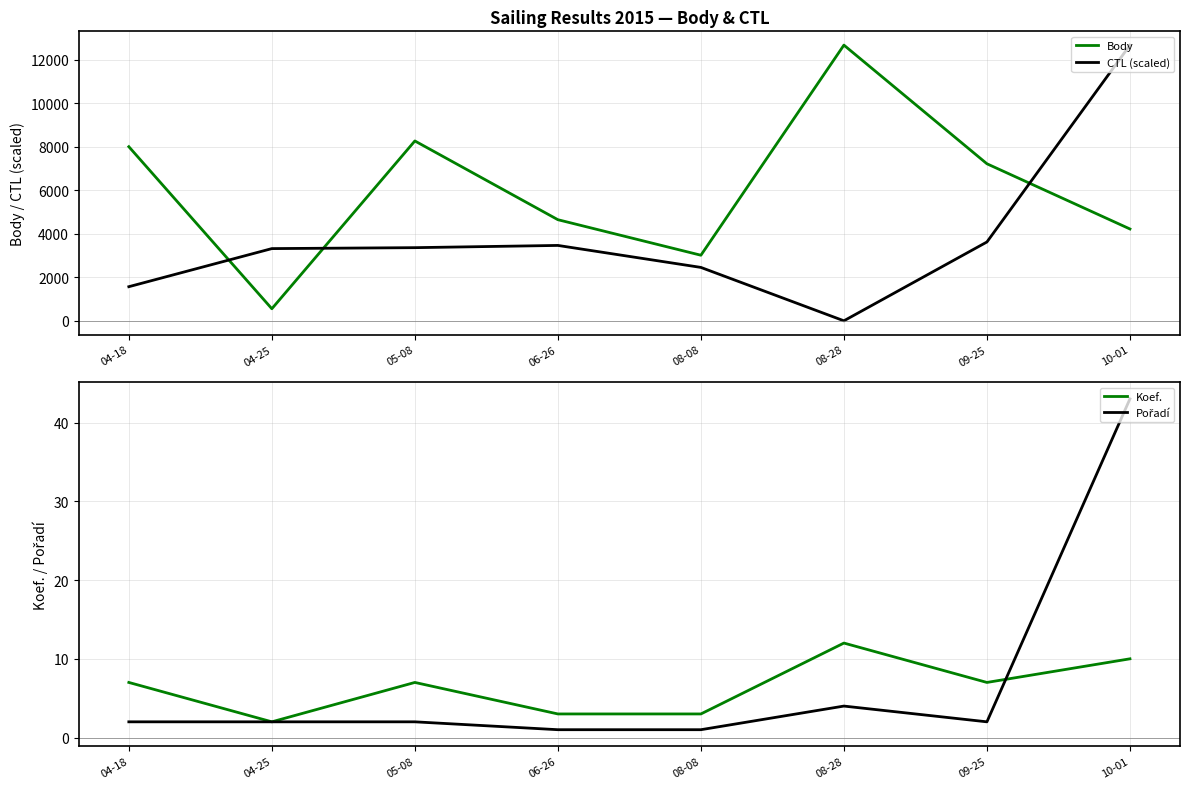

What is the average value of the Body series?

6070.2